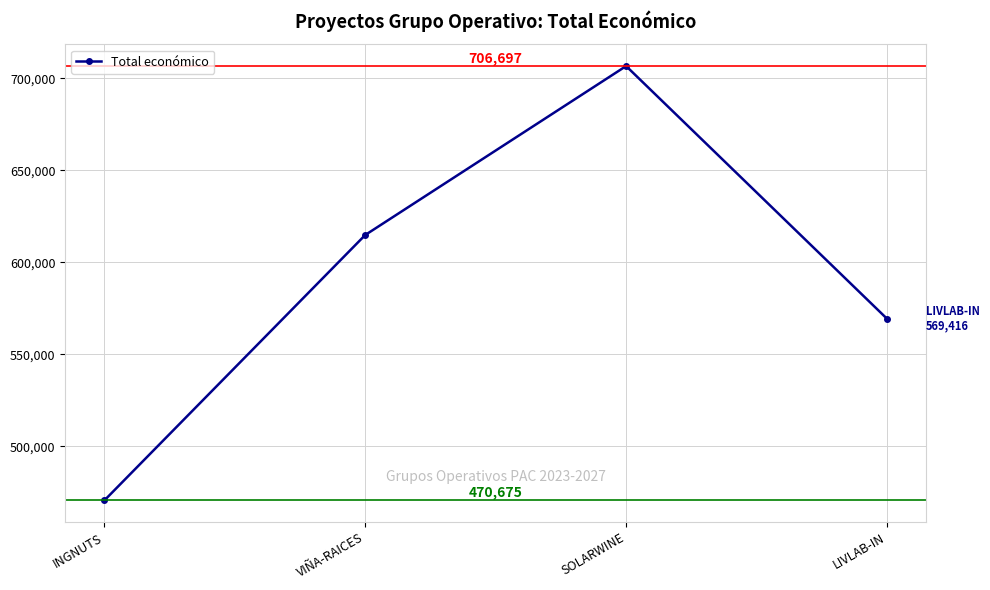

What is the change in value from INGNUTS to VIÑA-RAICES?

+144232